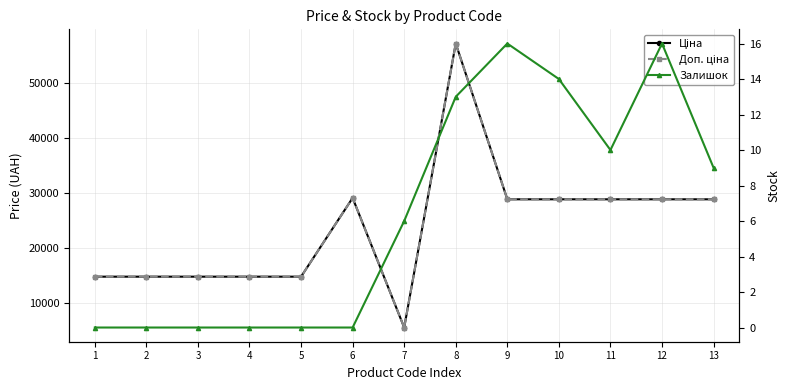

What is the difference between the second highest and minimum values in the Ціна series?

23592.0